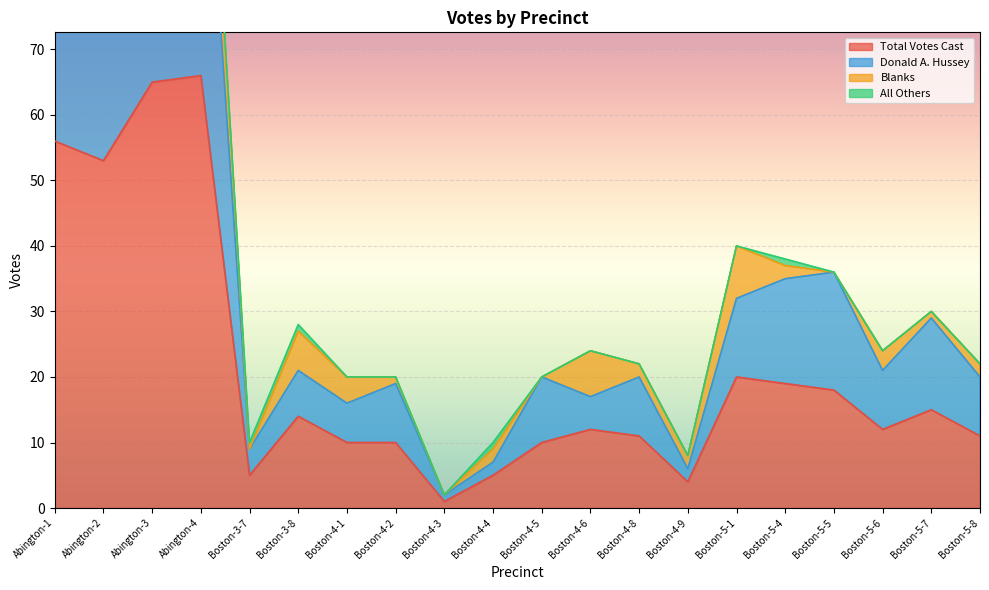

At which category does Donald A. Hussey reach its first local peak?

Abington-4